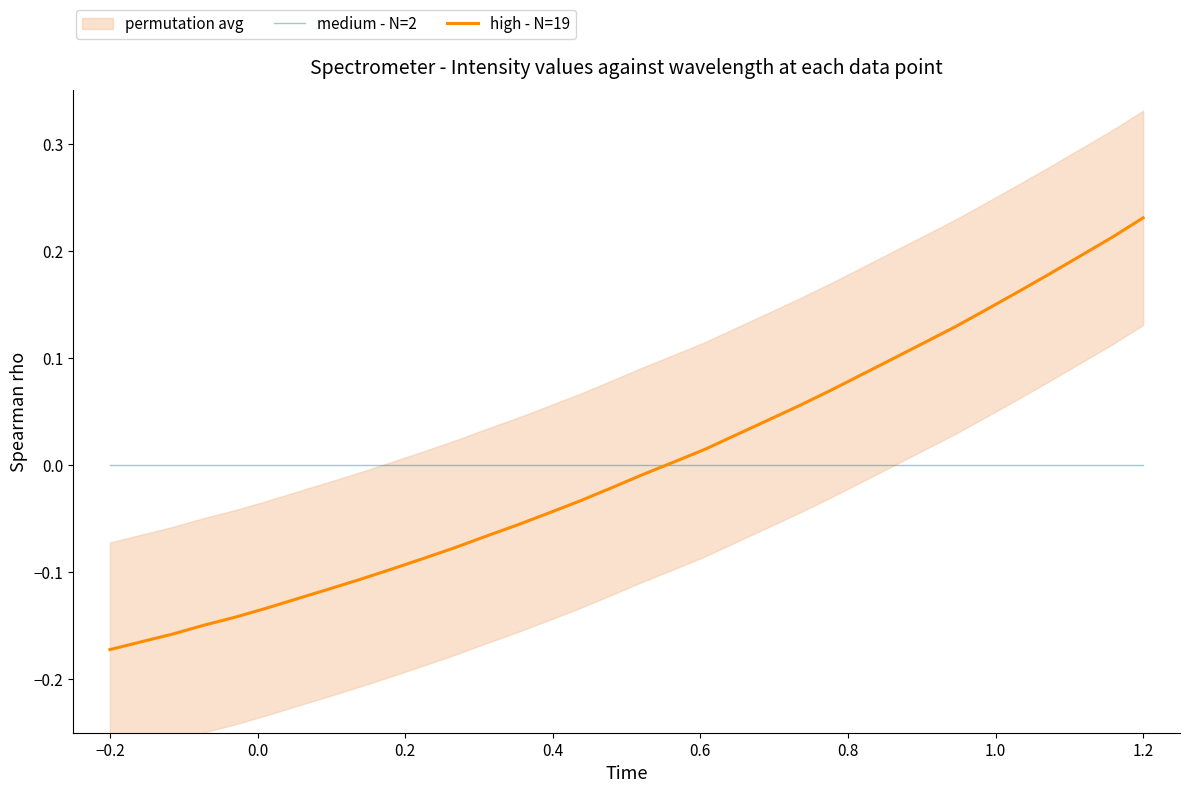

What is the smallest value displayed?

-0.2